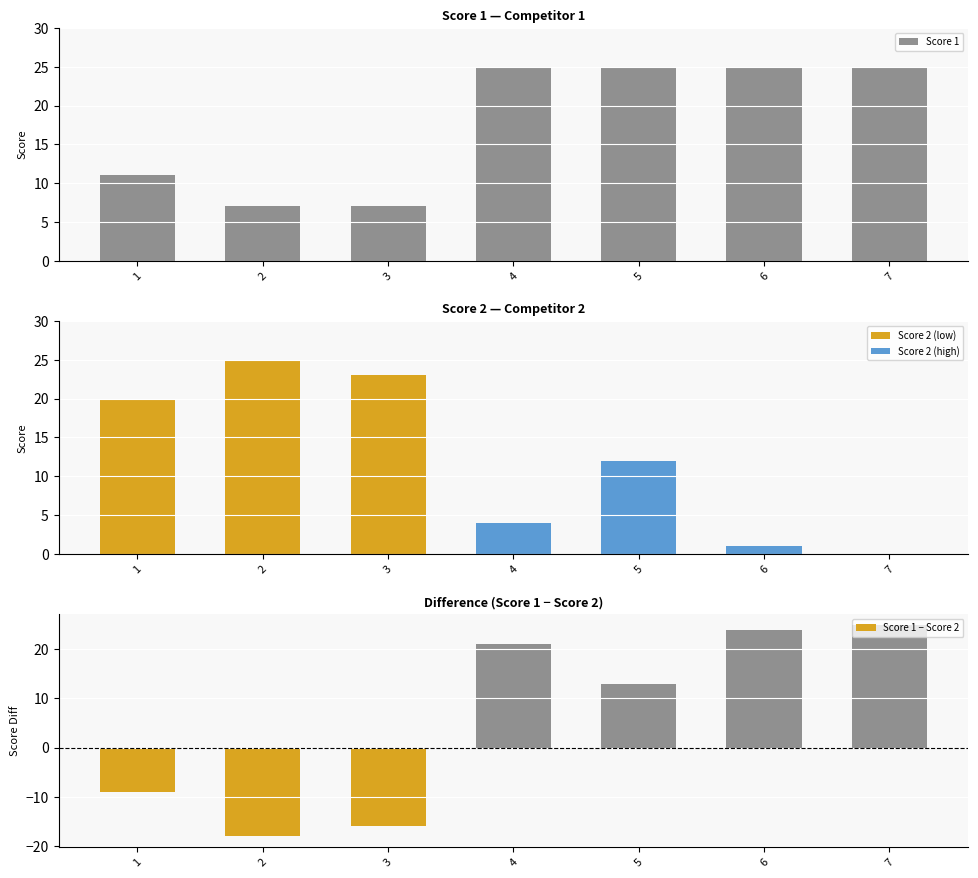

Is the value of Score 1 − Score 2 at 1 greater than the value of Score 1 at 1?

No